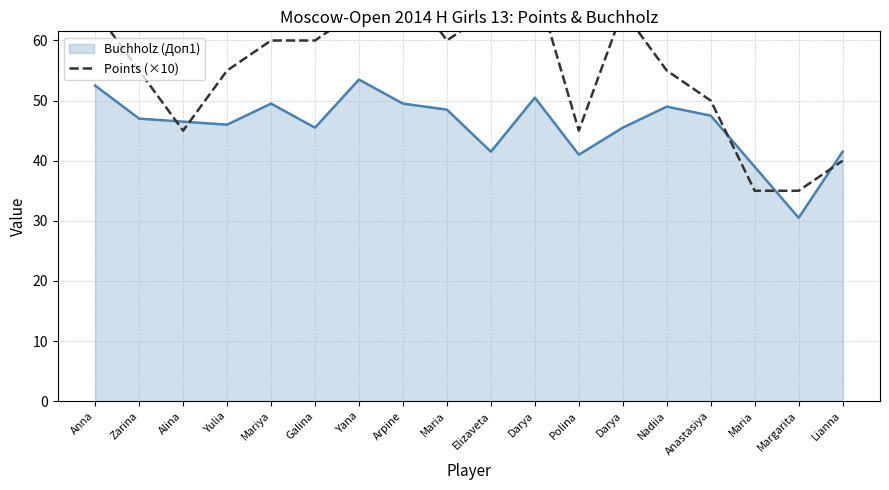

How many interior local valleys (lower than both neighbors) does the data have?

3